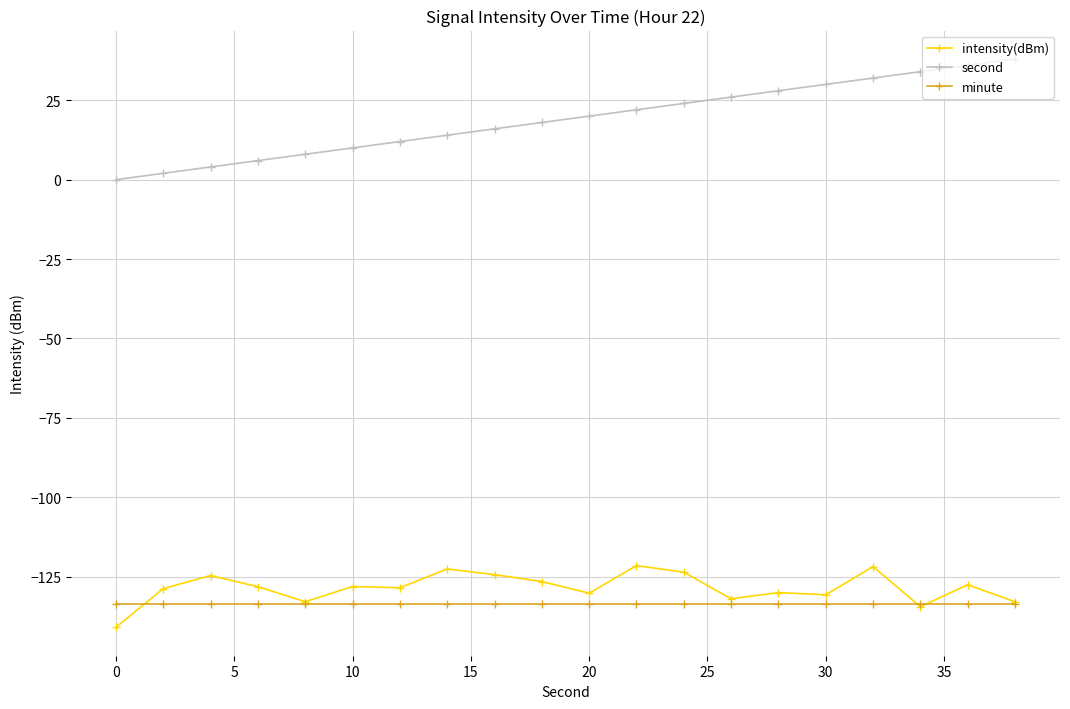

What is the value of the intensity(dBm) point at the 2nd from the left?

-128.7